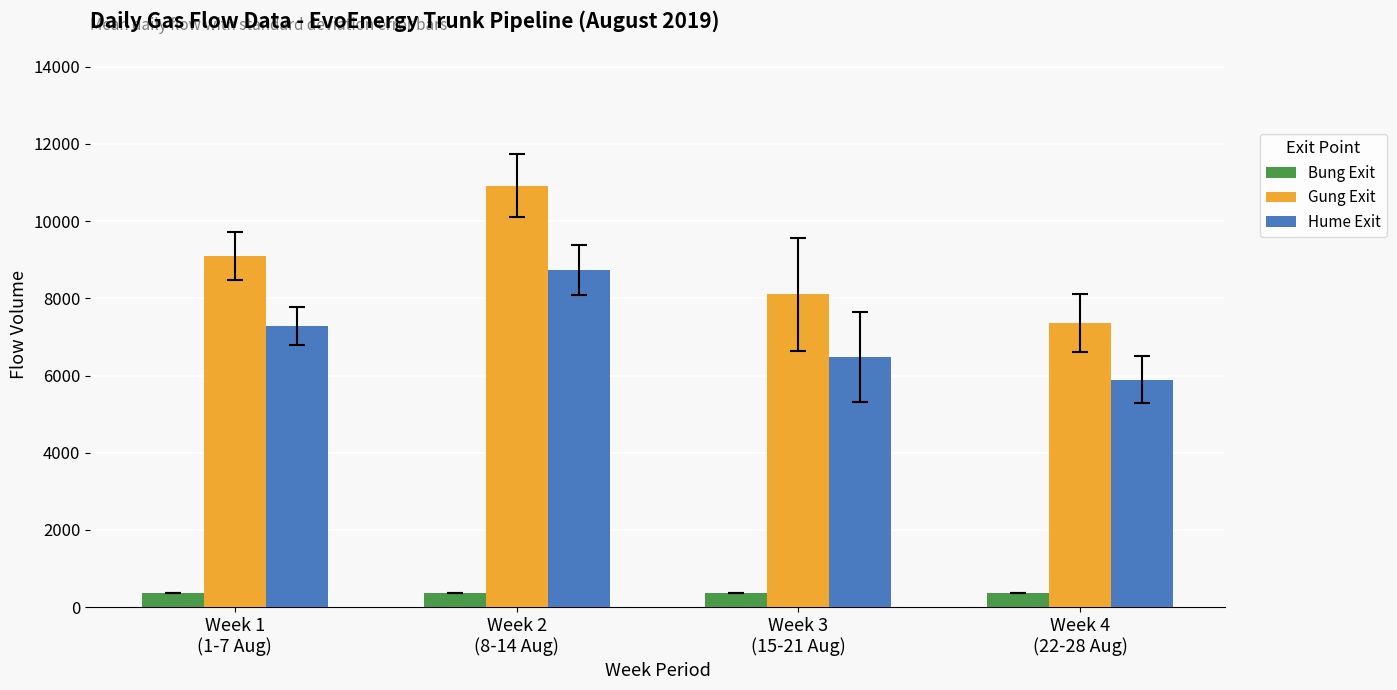

Which series has the largest total across all categories?

Gung Exit